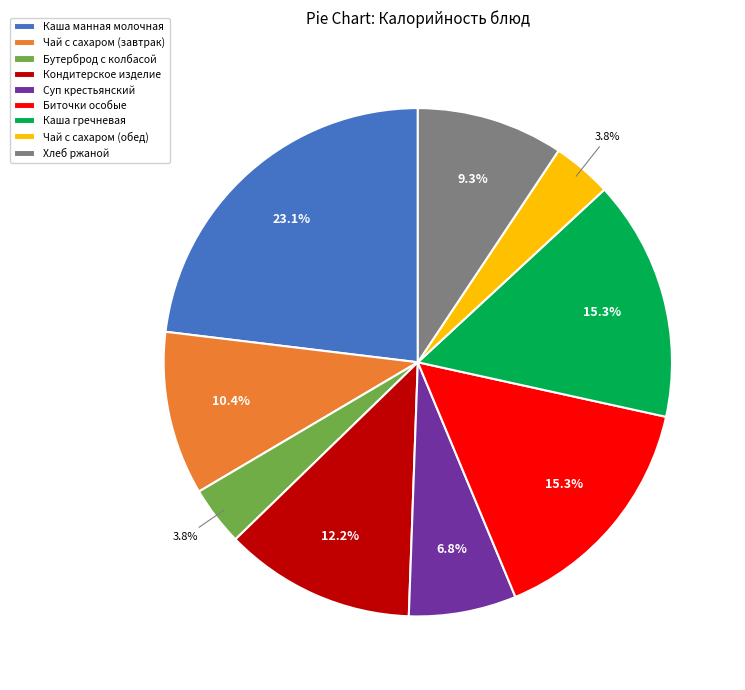

Is it true that Каша манная молочная is 23% of the pie?

True